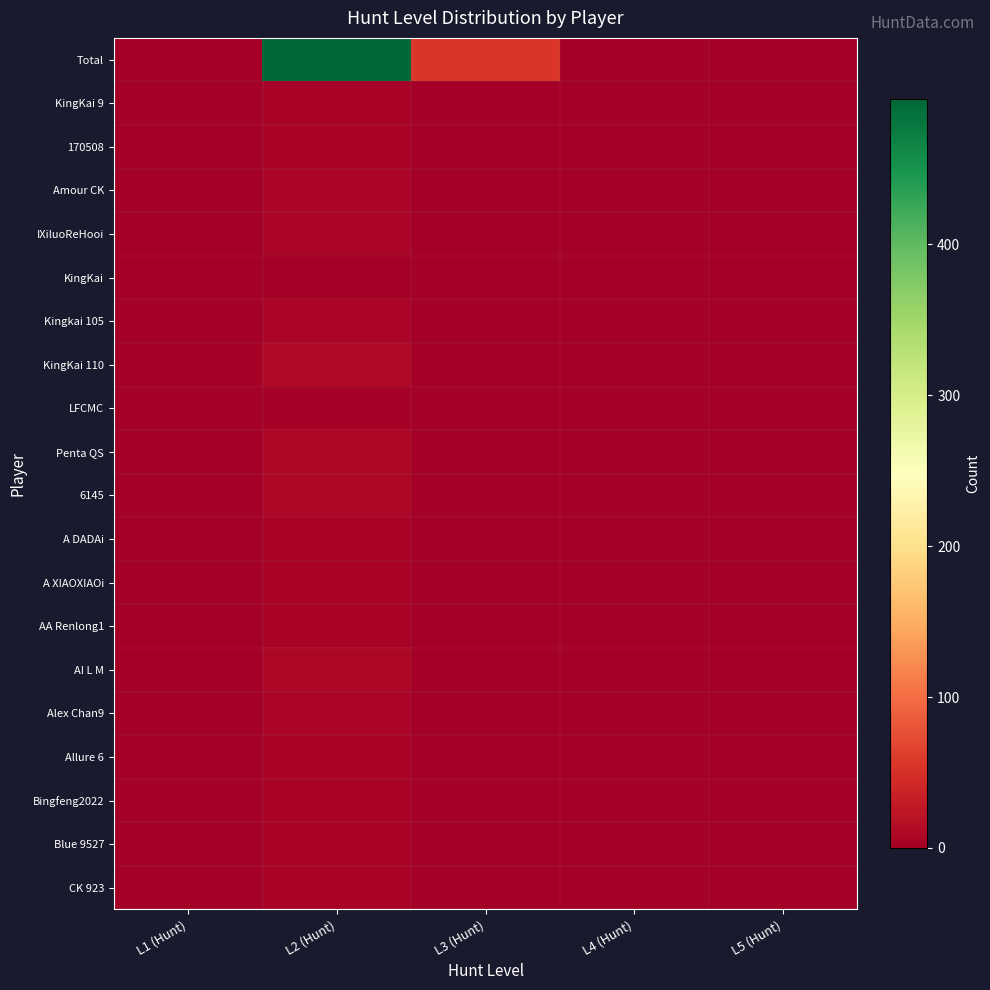

Which series has the largest total across all categories?

Total